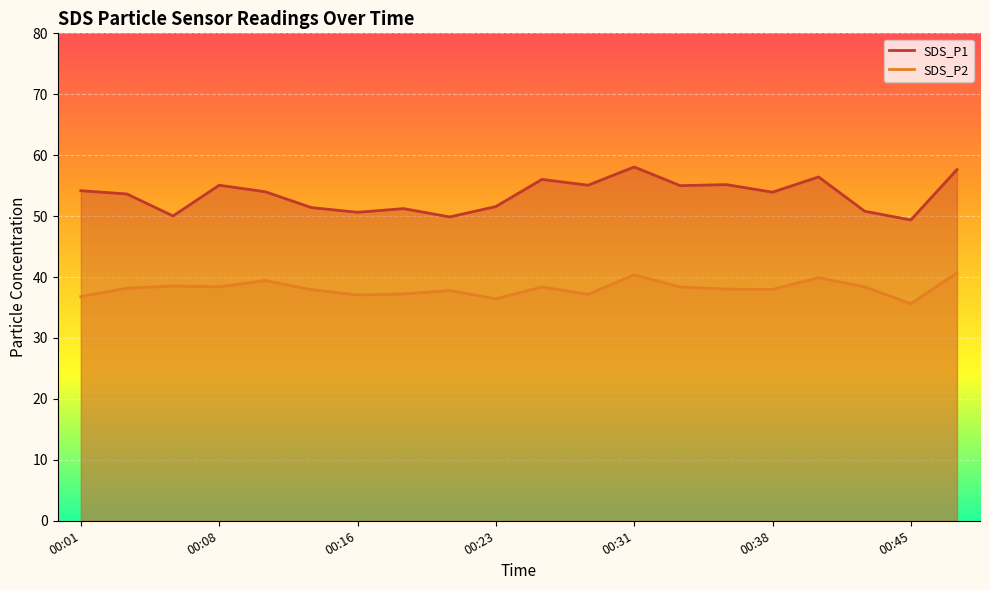

Is the value of SDS_P2 at 00:06 greater than the value of SDS_P1 at 00:45?

No